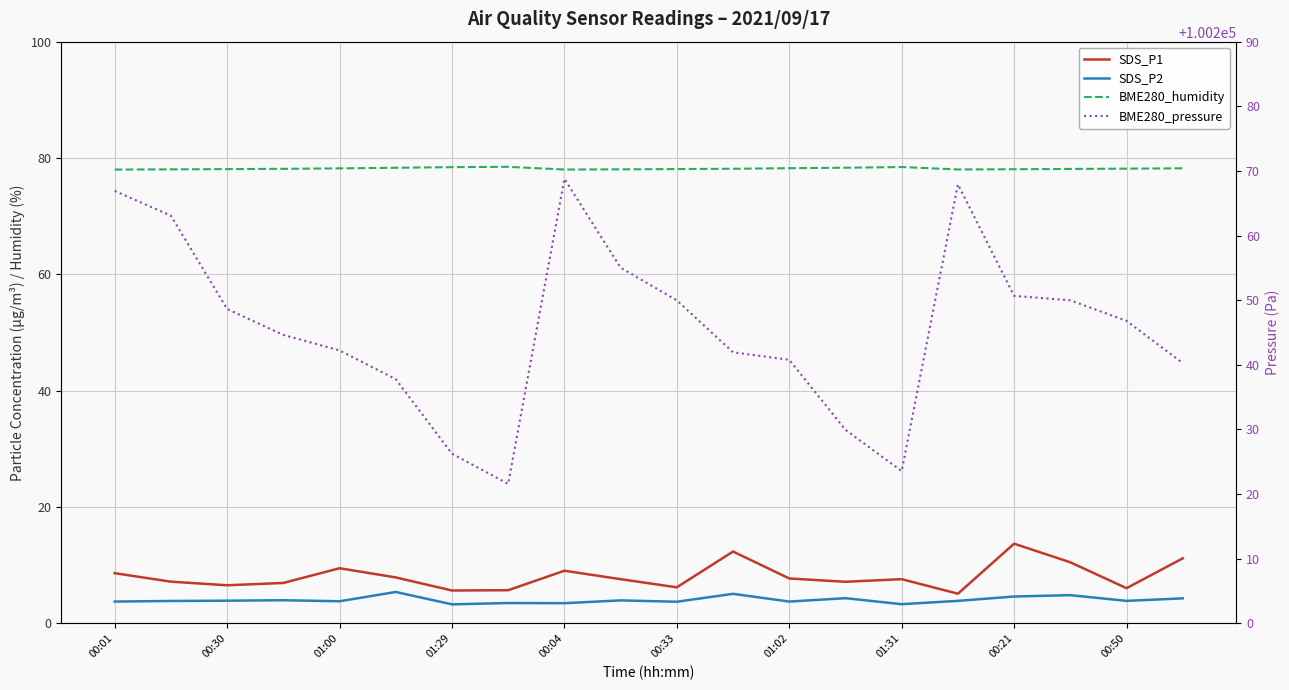

Count the number of data series in this chart.

4